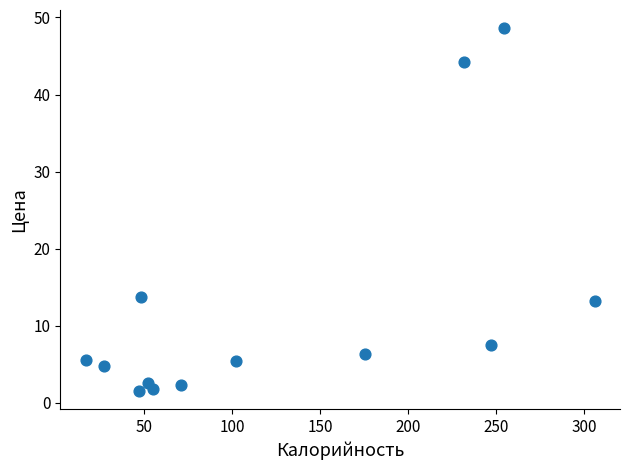

What is the range of Y values (max minus min)?

47.1